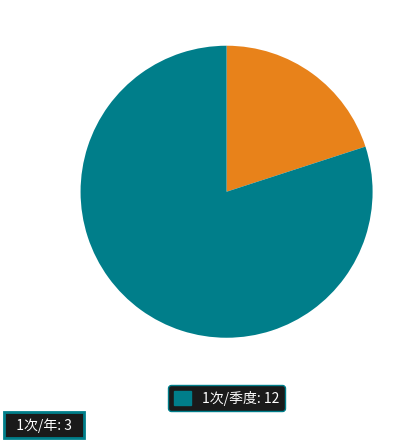

Is there a majority slice in this chart?

Yes